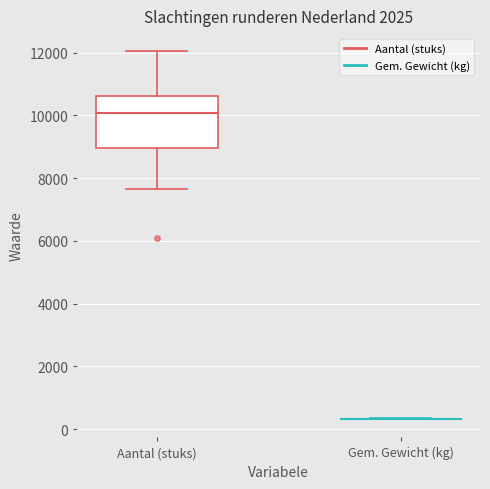

Reading left to right, read every box against the y-axis: the position of its median line, the range the box covers, and the ends of its whiskers. The values are not printed on the chart, so give them approximately, as read against the axis.

Aantal (stuks): median 10000, box 9000 to 10600, whiskers 7600 to 12000
Gem. Gewicht (kg): box collapsed to a line at 400, whiskers 400 to 400